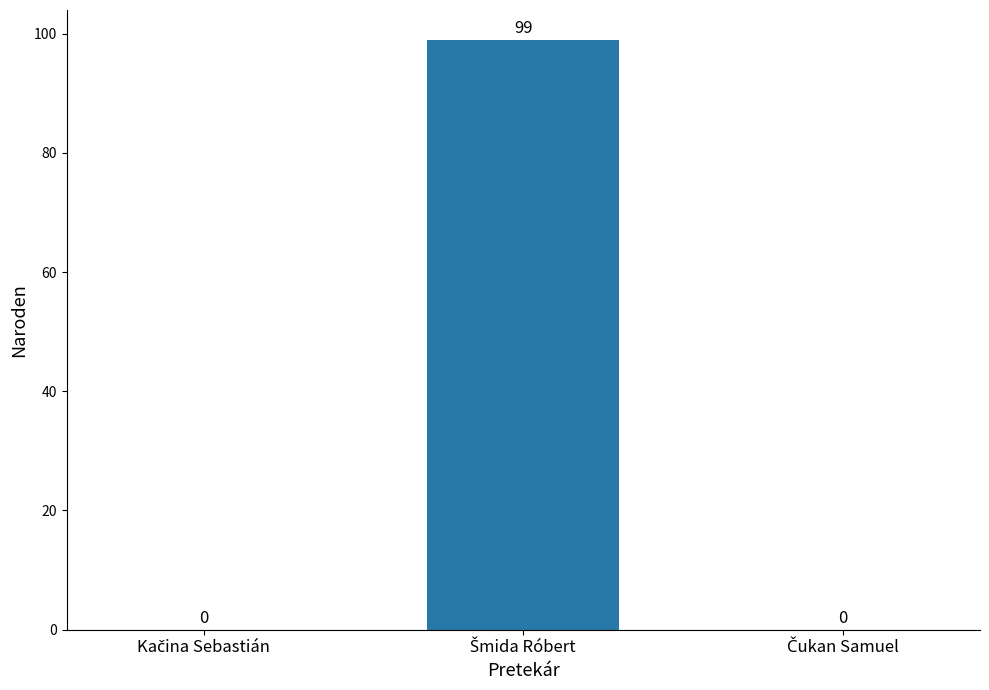

How many positive values are there?

1